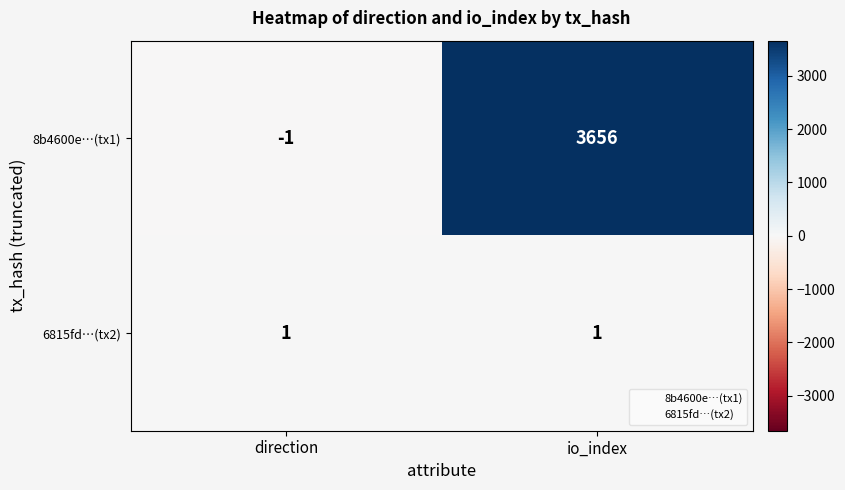

List the series in order of their peak value, highest first.

8b4600e…(tx1), 6815fd…(tx2)